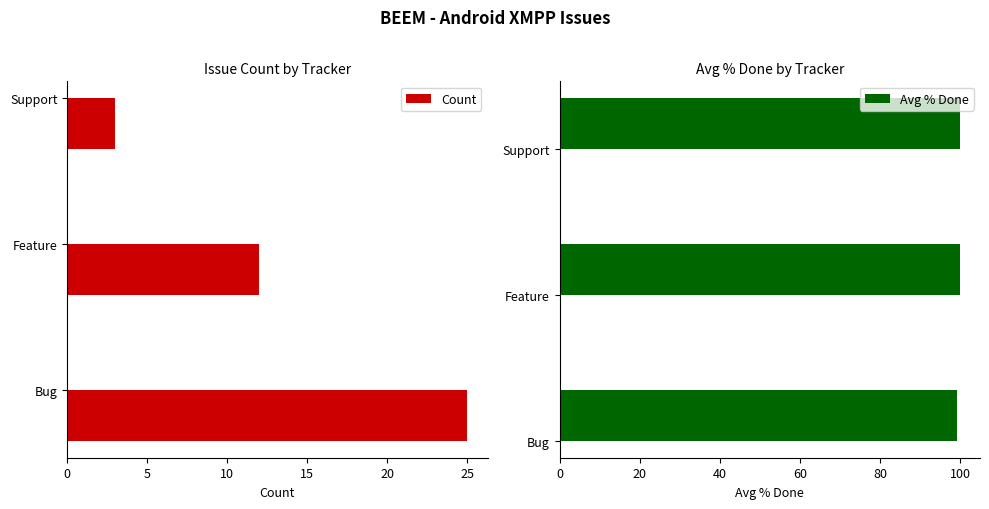

What is the minimum value for Count?

3